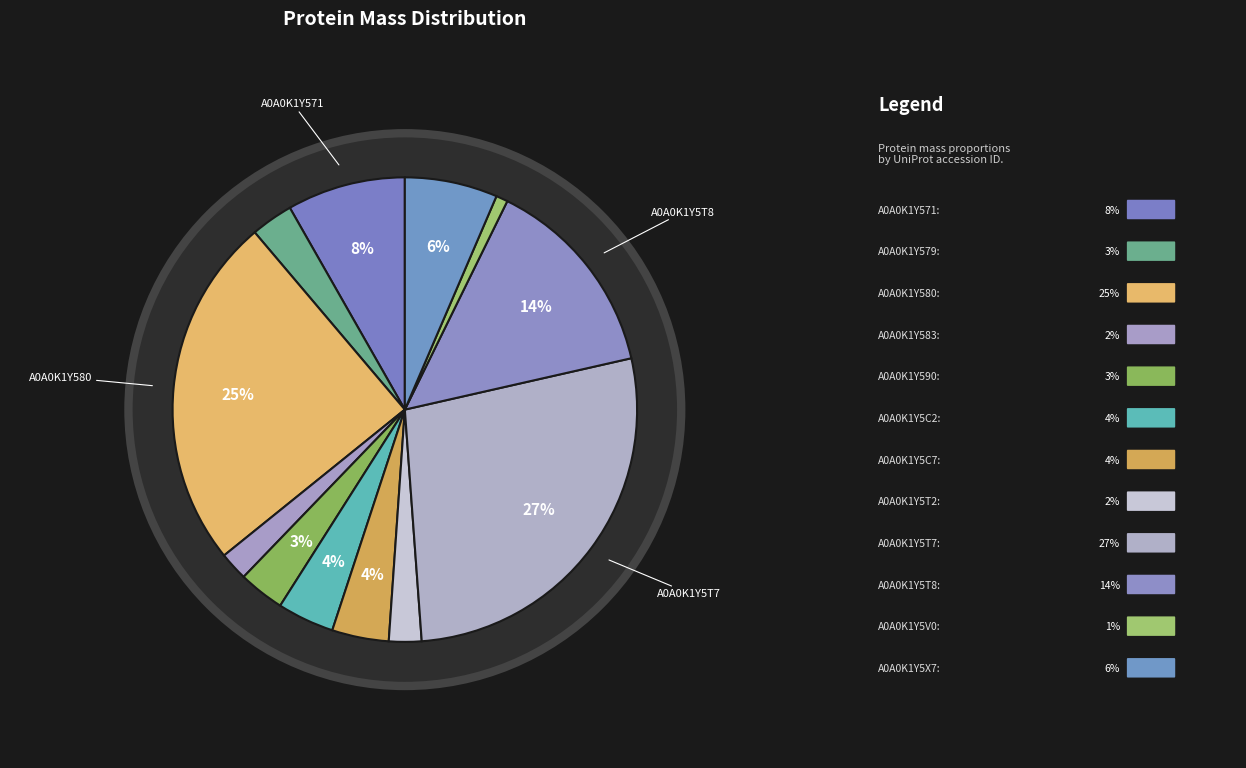

How much of the chart is everything except A0A0K1Y571?

91.8%